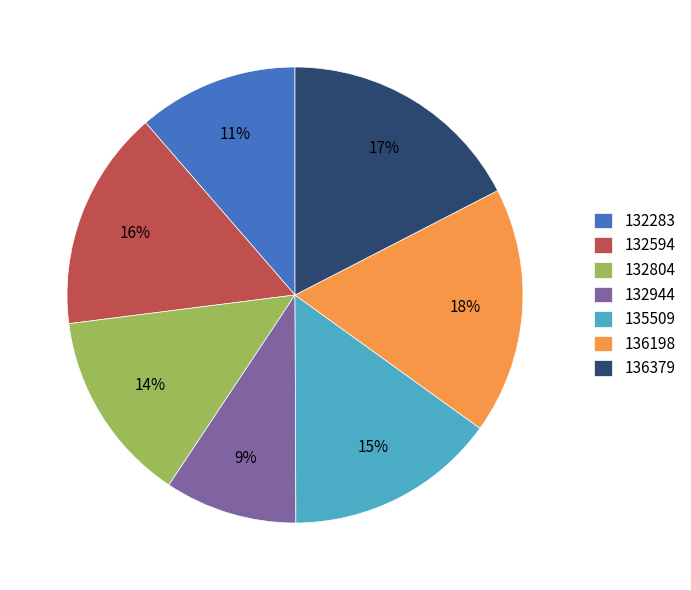

Which slice is the smallest?

132944